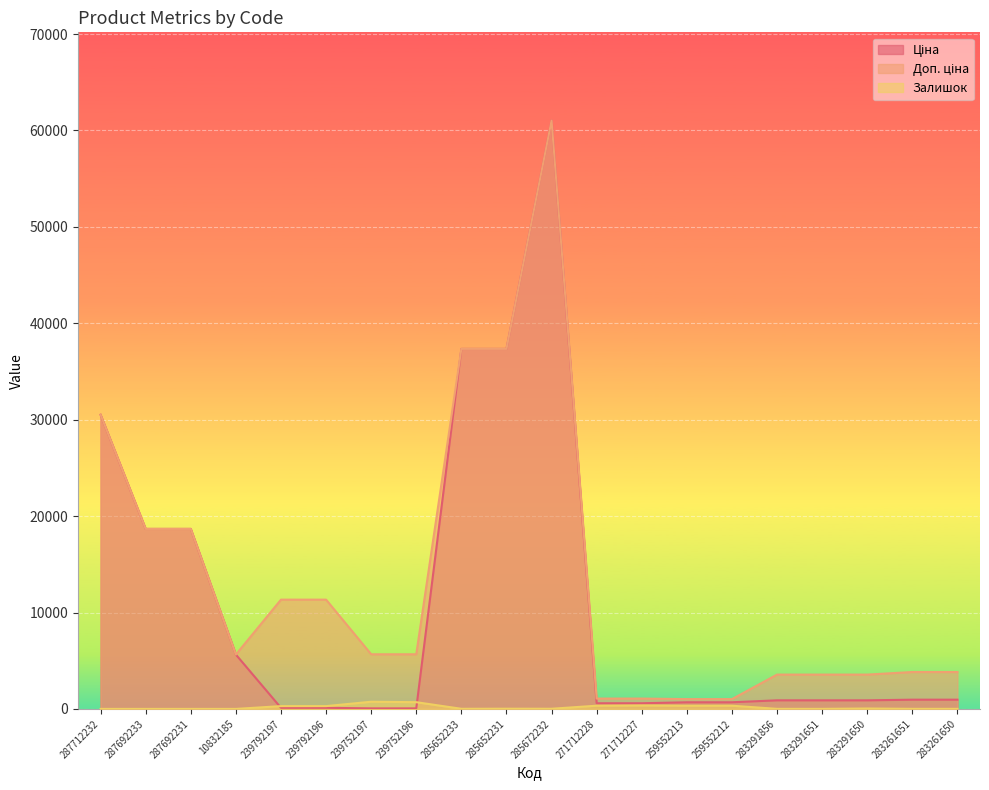

What position from the left is 239752197?

7